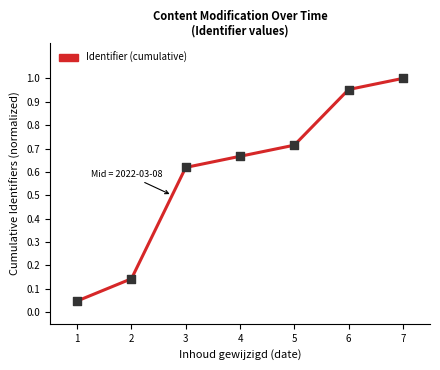

What is the change in value from 5 to 7?

+0.3